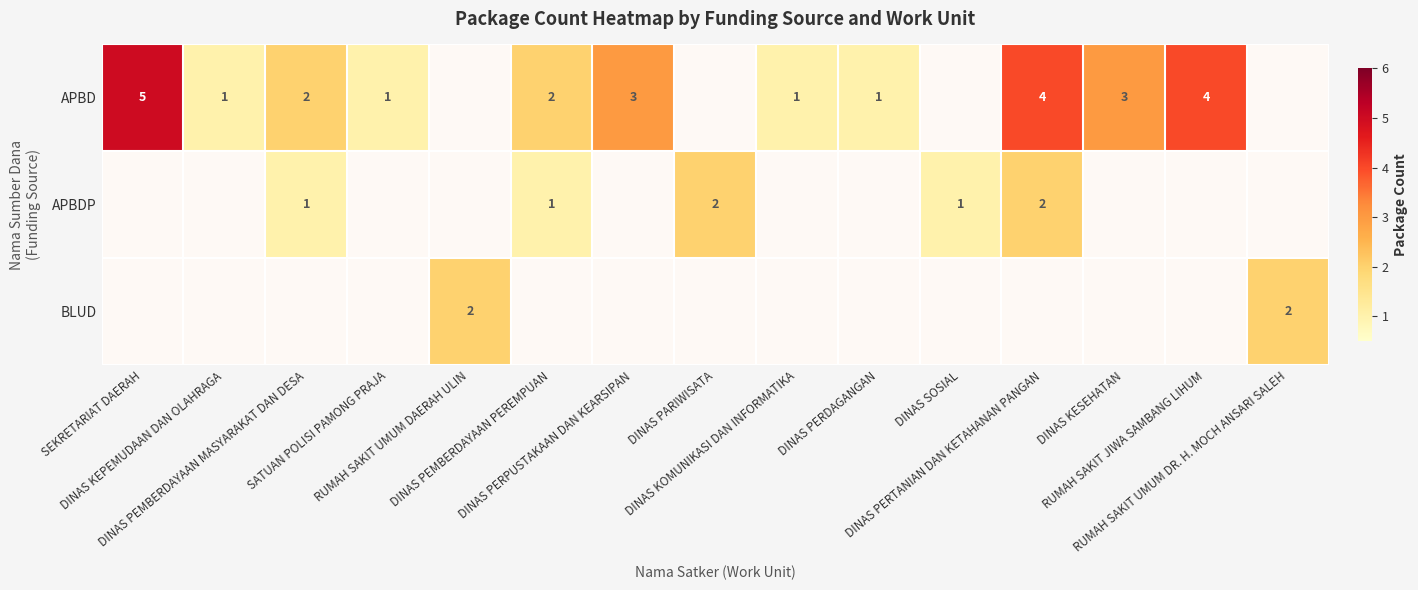

How many data points in APBD are above 1?

7